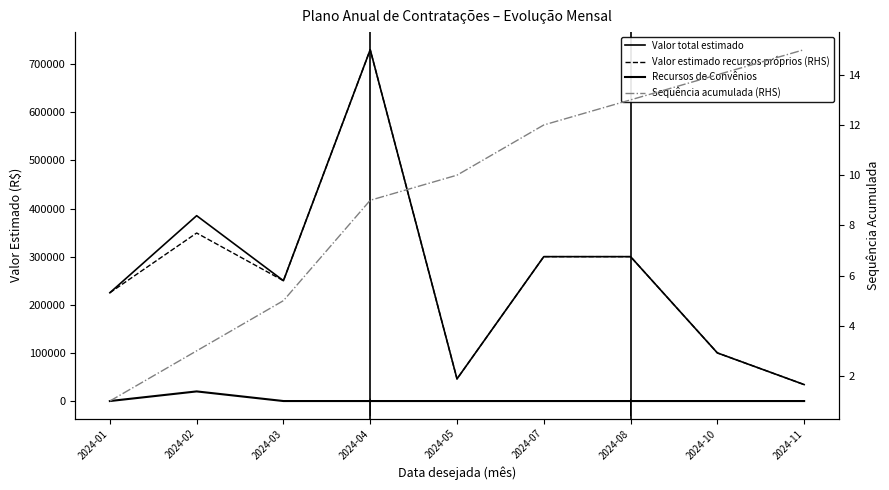

Is this an area chart (filled region under the line)?

No